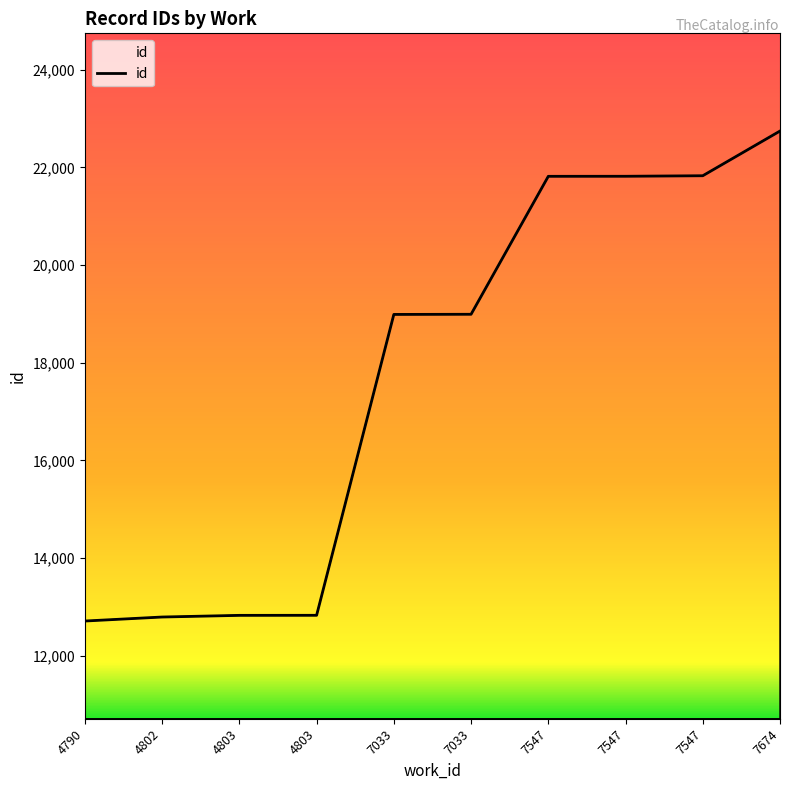

Is this an area chart (filled region under the line)?

Yes